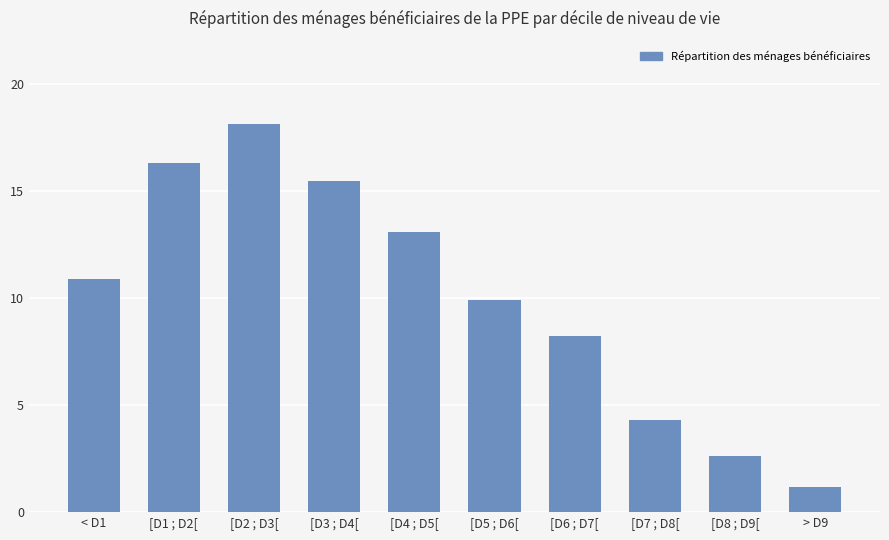

Count the number of values greater than 10.

5